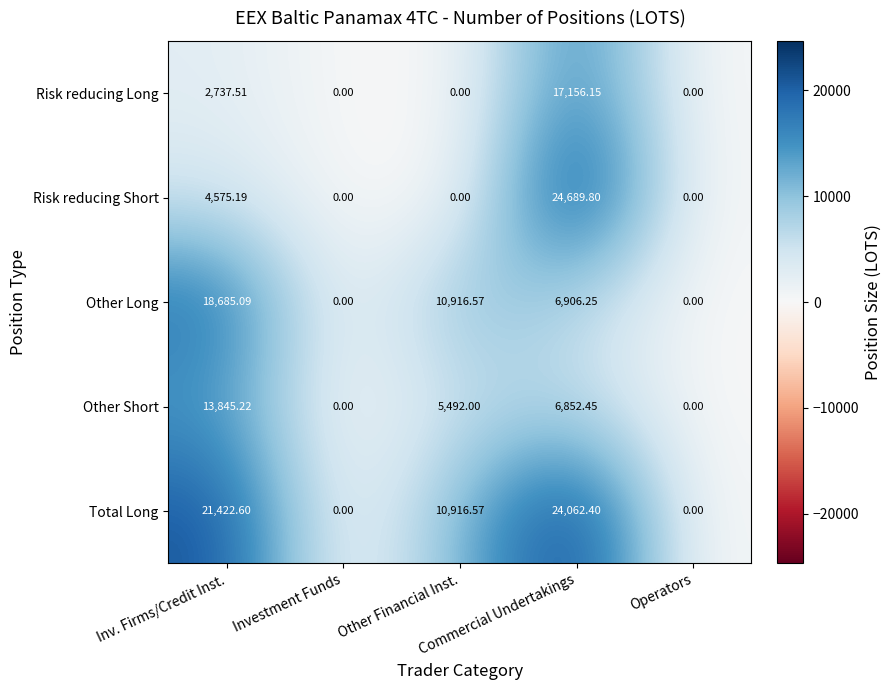

Which series changed the most between Other Financial Inst. and Commercial Undertakings?

Risk reducing Short